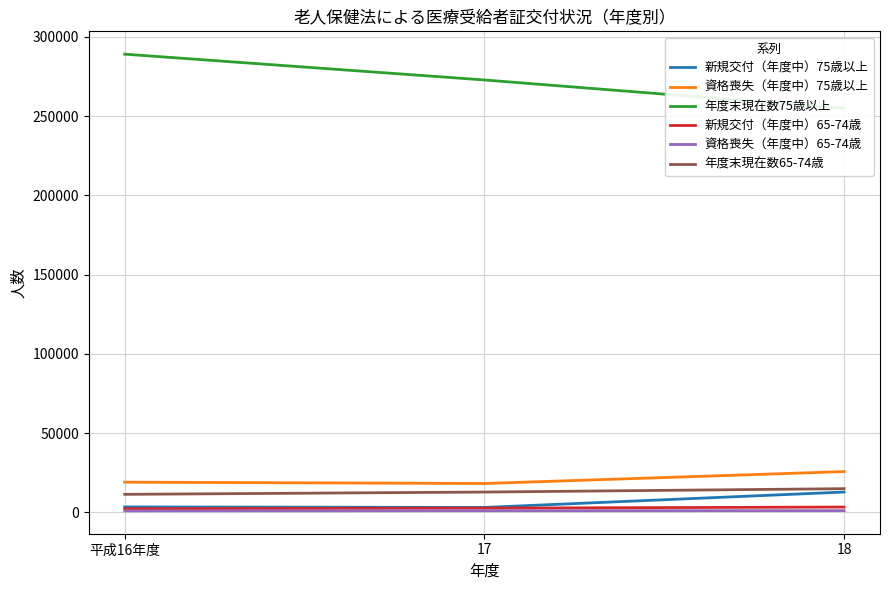

At 17, list the series in order from largest to smallest.

年度末現在数75歳以上, 資格喪失（年度中）75歳以上, 年度末現在数65-74歳, 新規交付（年度中）75歳以上, 新規交付（年度中）65-74歳, 資格喪失（年度中）65-74歳